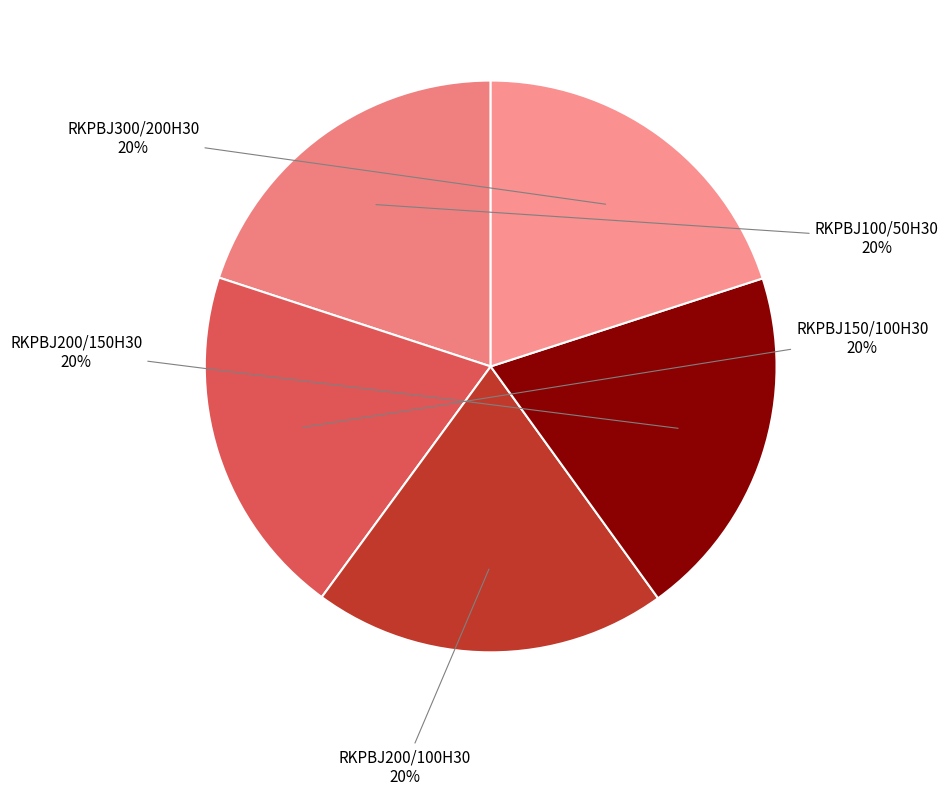

Approximately how many times larger is the value at RKPBJ100/50H30 compared to RKPBJ300/200H30?

1.0